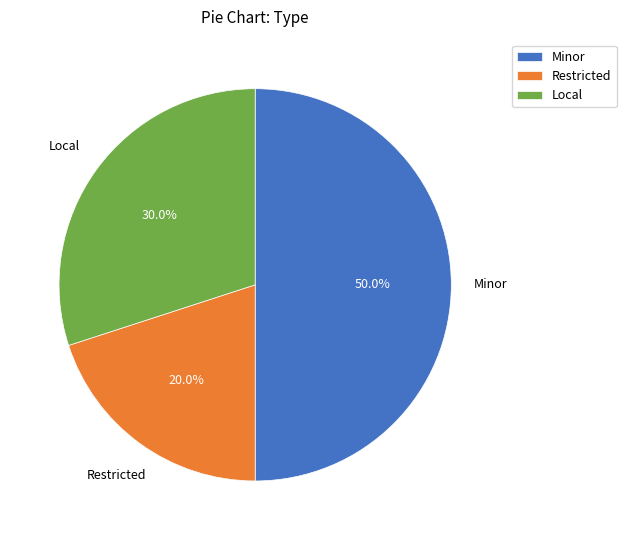

Is Local the majority of the pie?

No